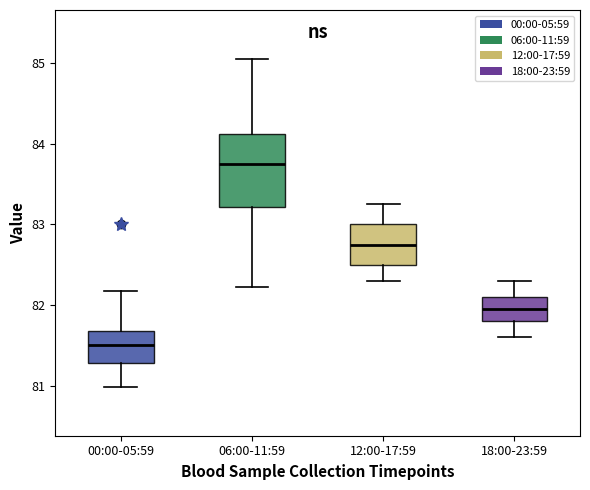

Which box's median line is the highest?

06:00-11:59